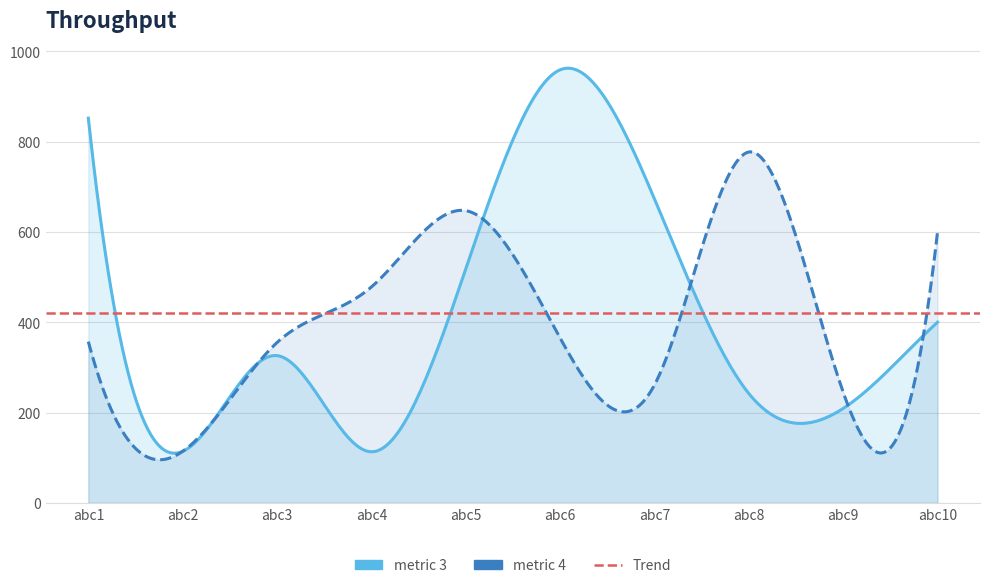

What is the value of the metric 3 point at the 1st from the left?

852